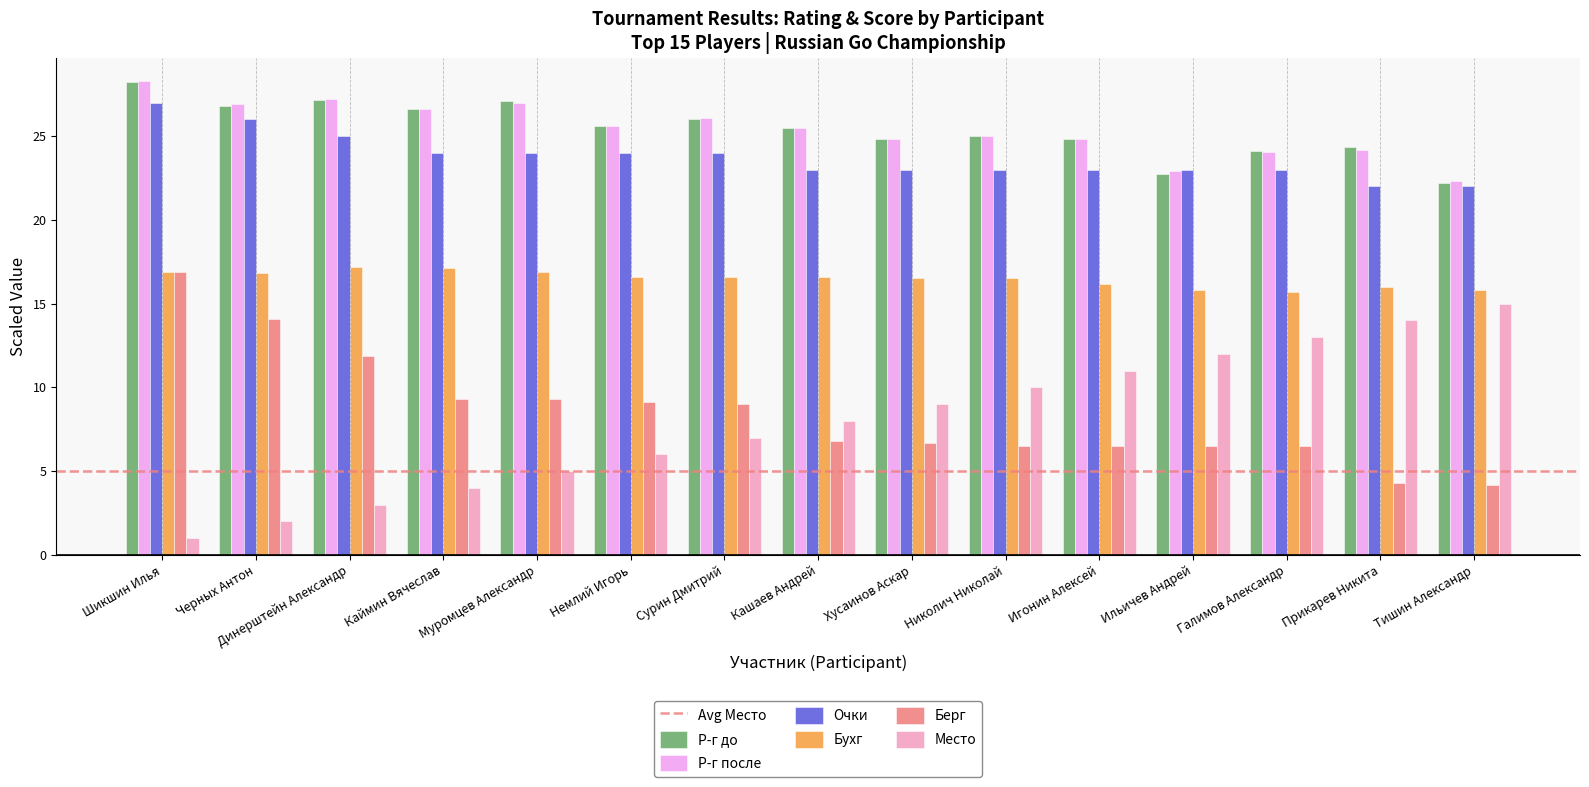

What is the spread (max minus min) of values at Галимов Александр?

17.6